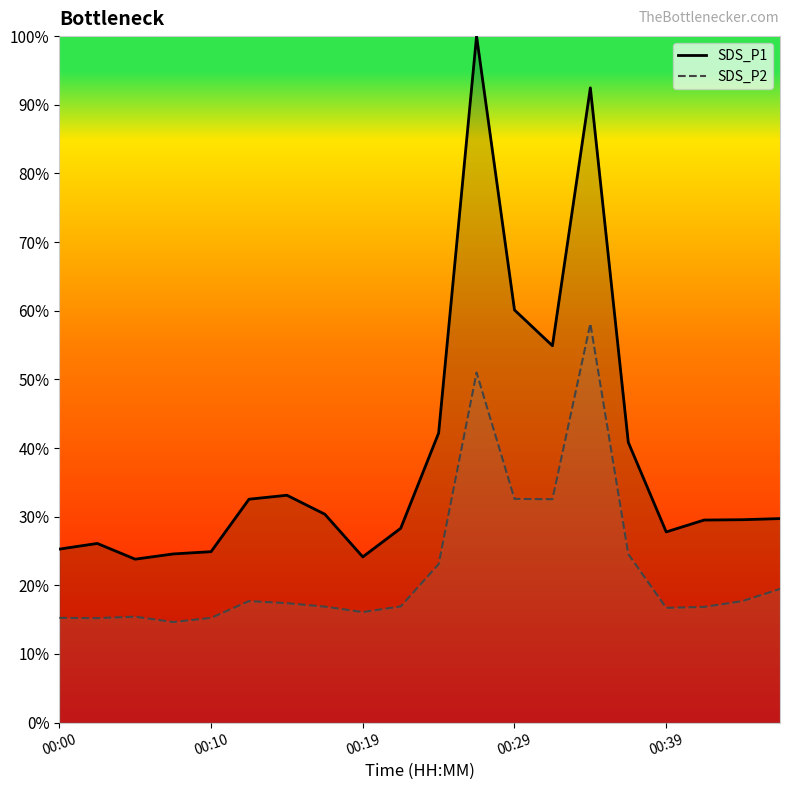

What position from the right is 6?

14